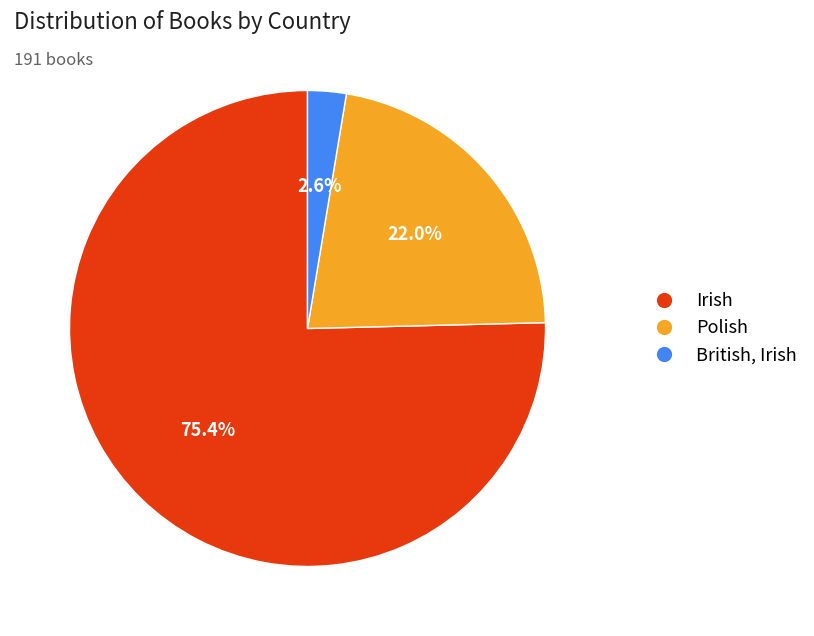

To the nearest percent, what is the difference between the British, Irish and Irish slice percentages?

73%